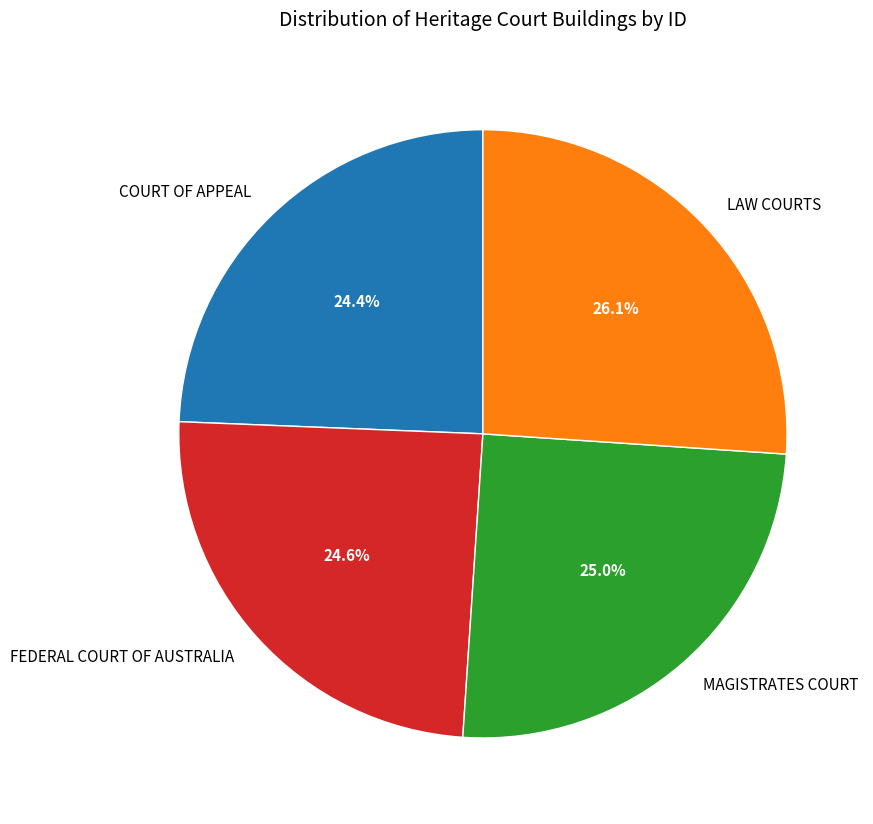

What portion of the pie excludes MAGISTRATES COURT?

75.0%